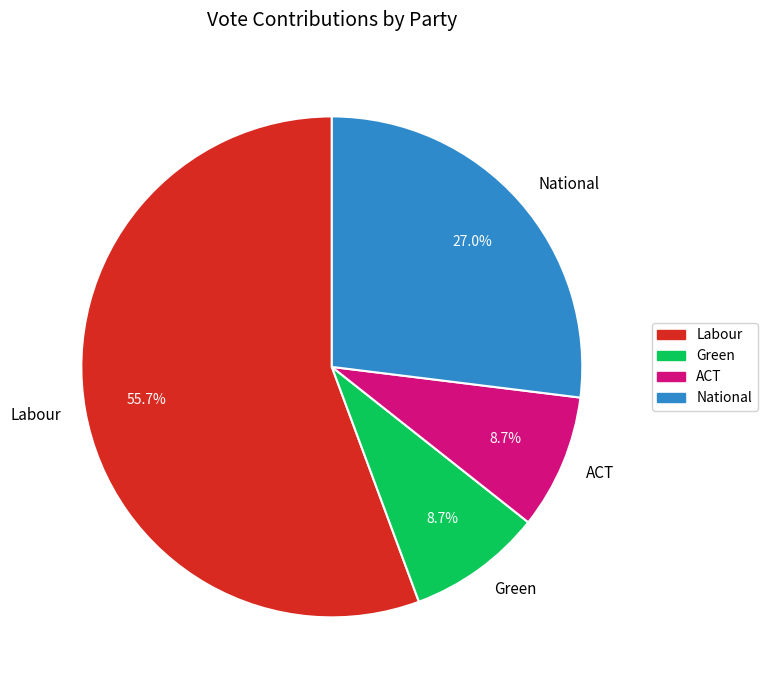

Between National and Green, which is larger?

National